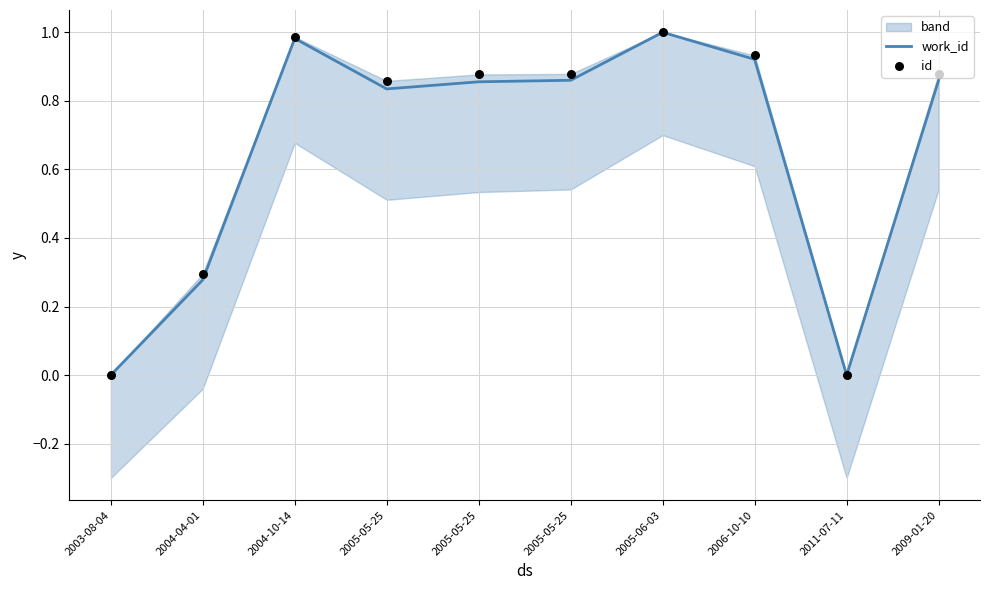

At how many categories does at least one series exceed 0?

8